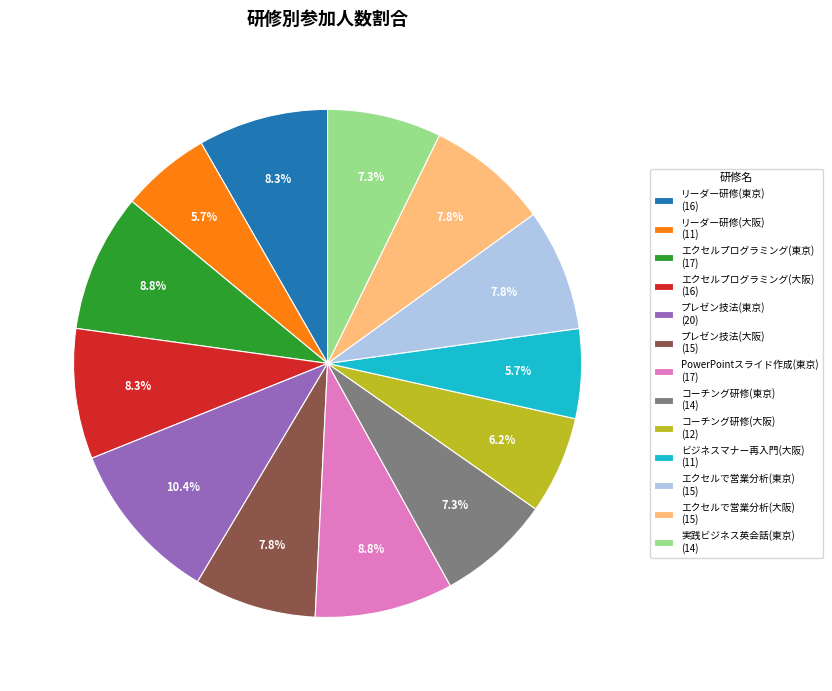

Between PowerPointスライド作成(東京) (17) and コーチング研修(大阪) (12), which is larger?

PowerPointスライド作成(東京) (17)